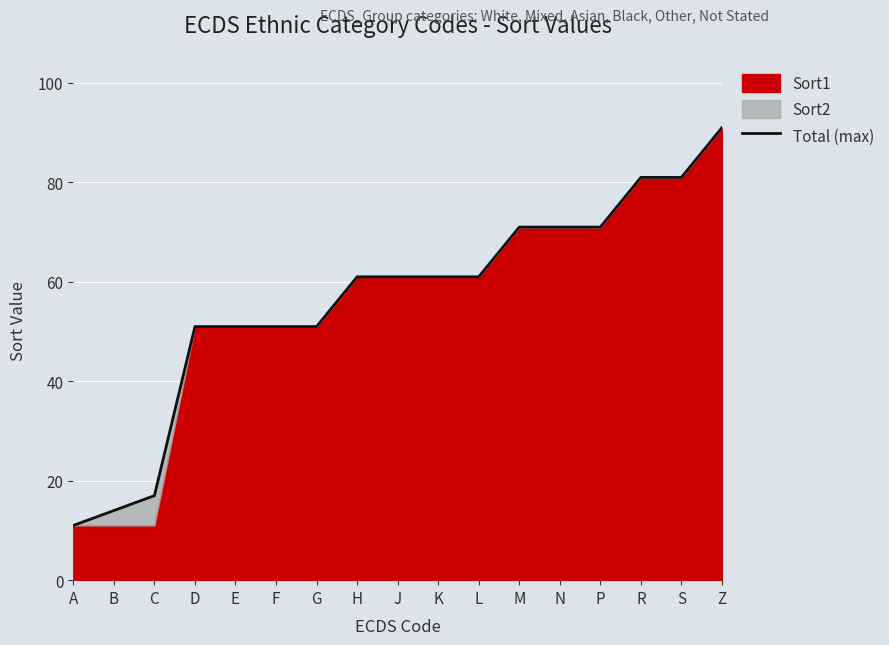

What is the sum of all values?

956